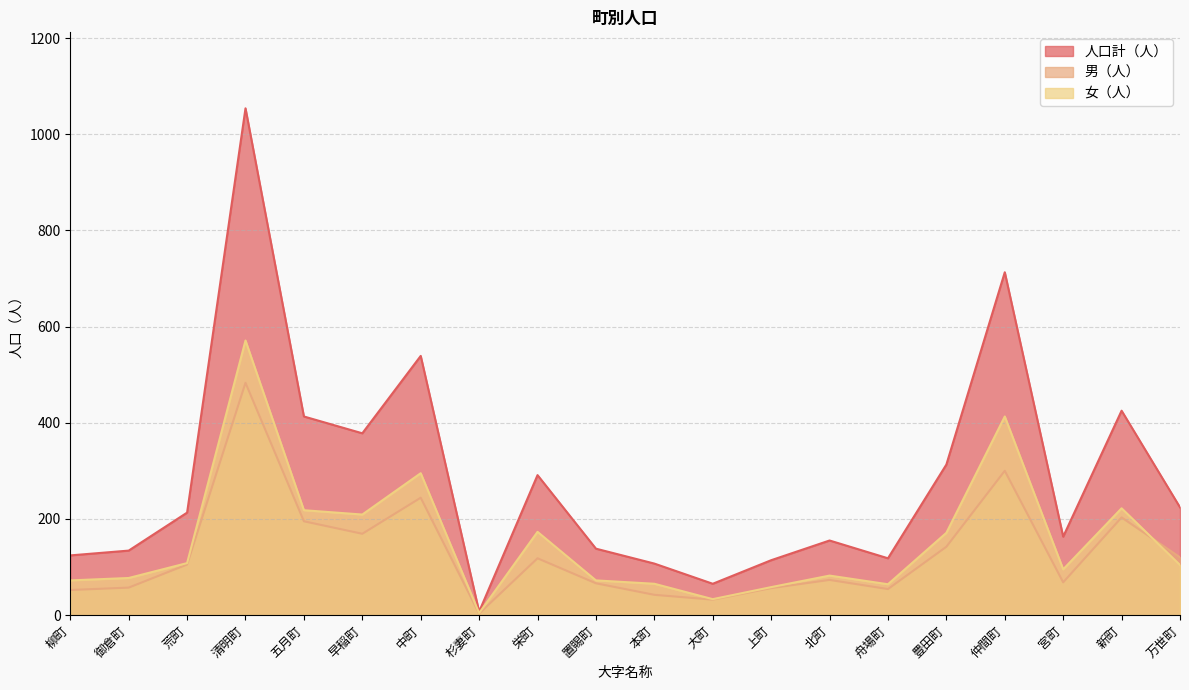

Reading right to left, list all the values displayed in this chart.

人口計（人）: 224	425	163	713	313	118	155	114	65	107	138	291	7	539	378	413	1054	213	134	124
男（人）: 120	203	68	300	142	54	73	56	32	42	66	118	3	244	169	195	483	105	57	52
女（人）: 104	222	95	413	171	64	82	58	33	65	72	173	4	295	209	218	571	108	77	72